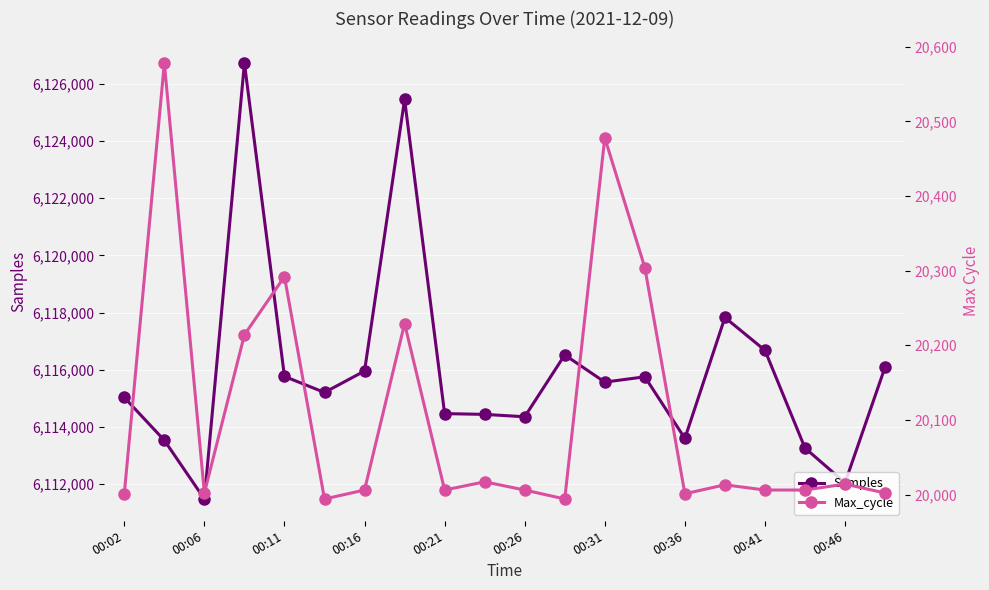

What are all the series names shown in the legend?

Samples, Max_cycle